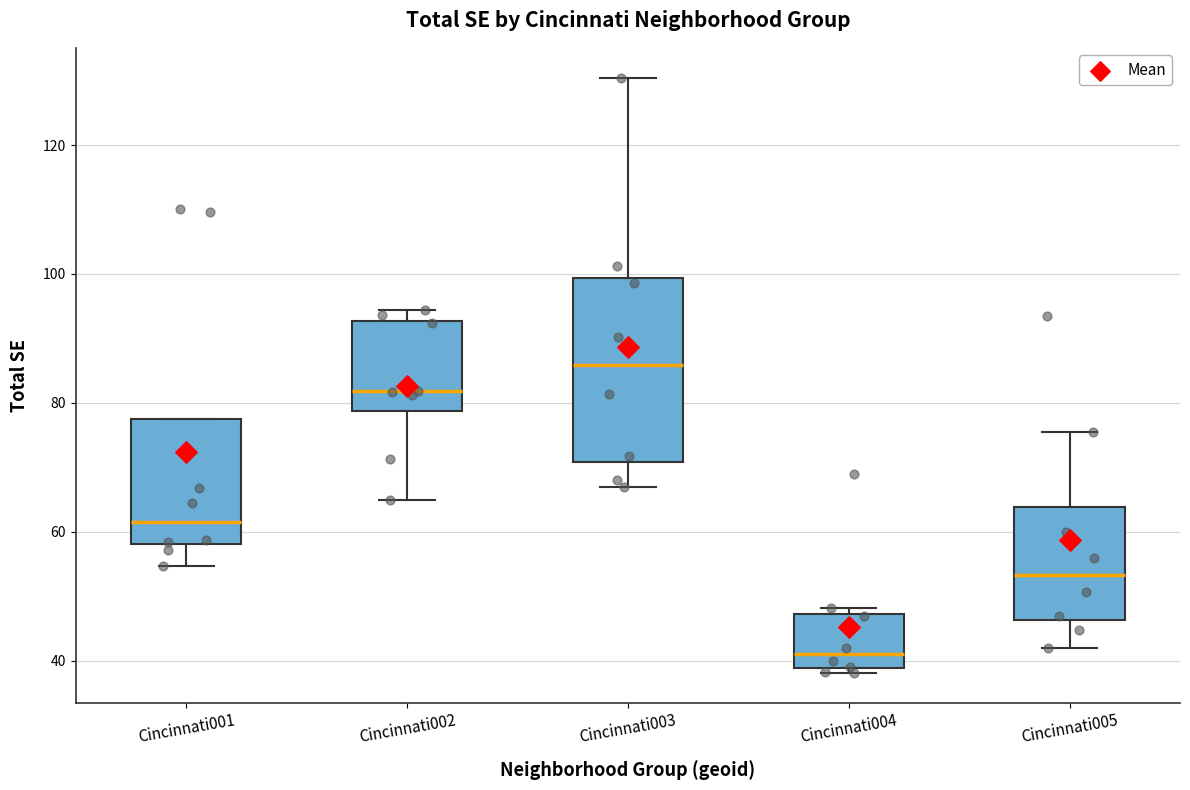

Where does the median line of the box for Cincinnati002 sit on the y-axis? The values are not printed on the chart, so give them approximately, as read against the axis.

82